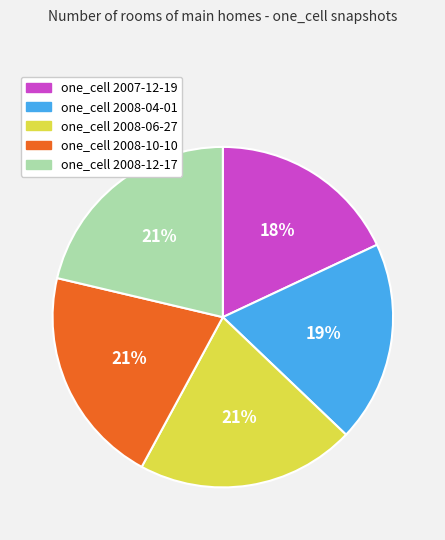

Which slice is the smallest?

one_cell 2007-12-19